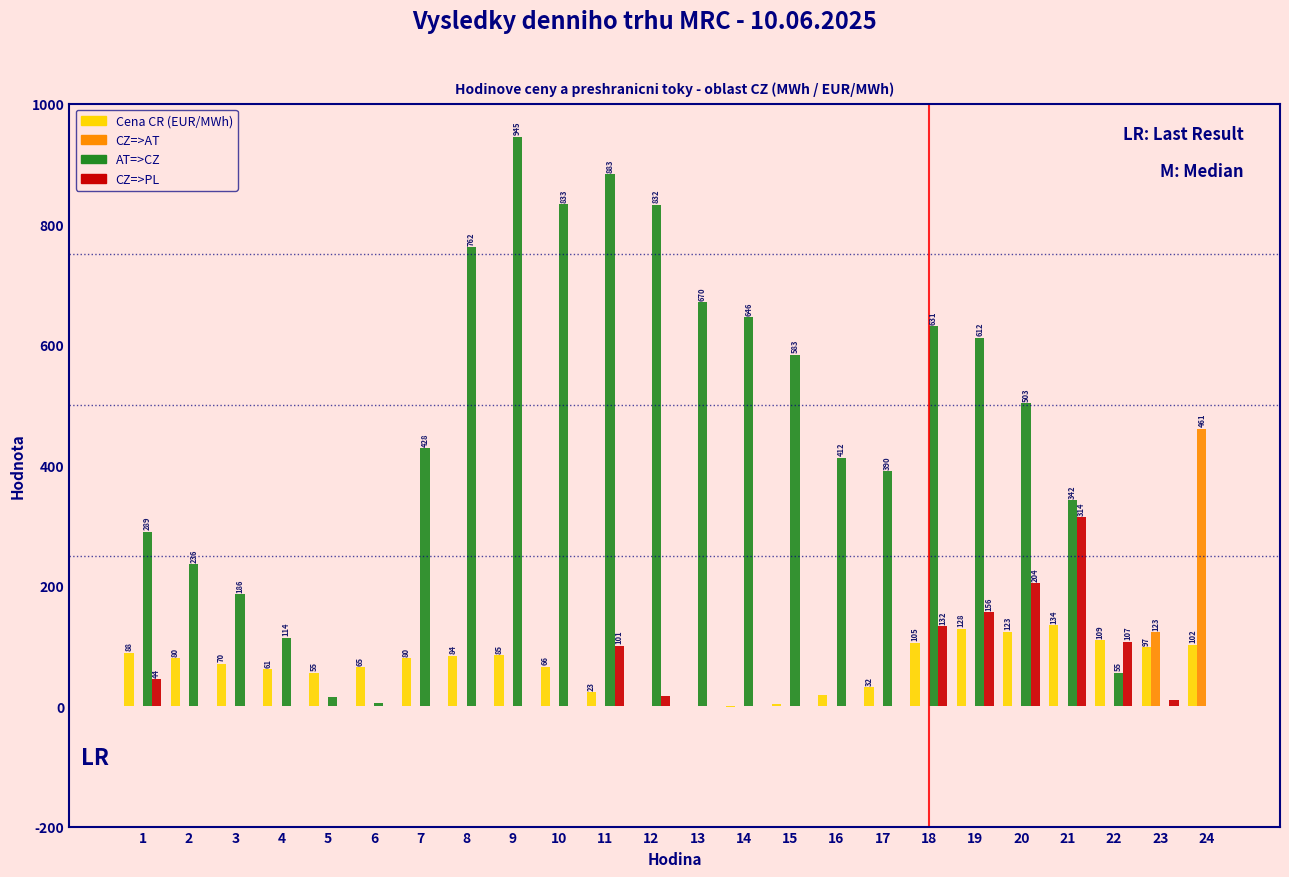

At which label is CZ=>AT closest to 230?

23